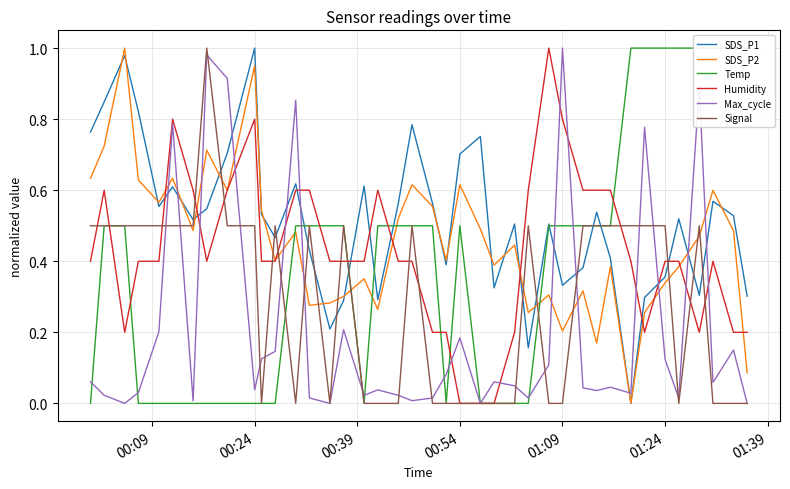

Is it true that Signal equals -0.4 at 00:54?

False